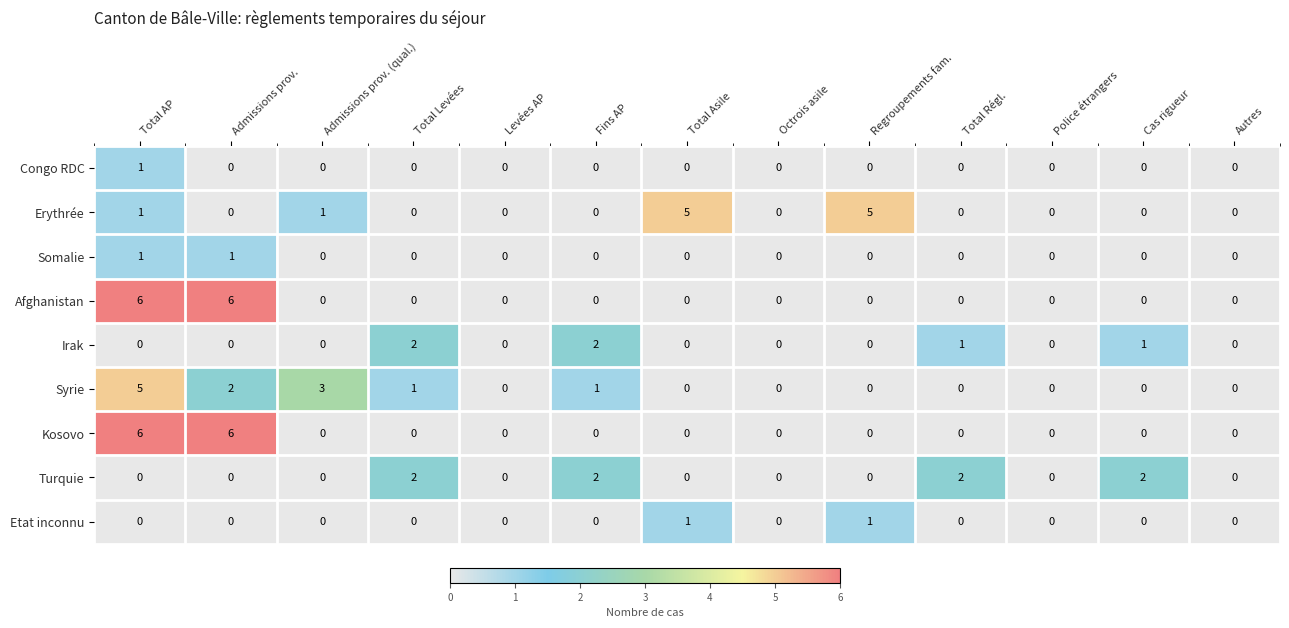

What is the total value across all series at Fins AP?

5